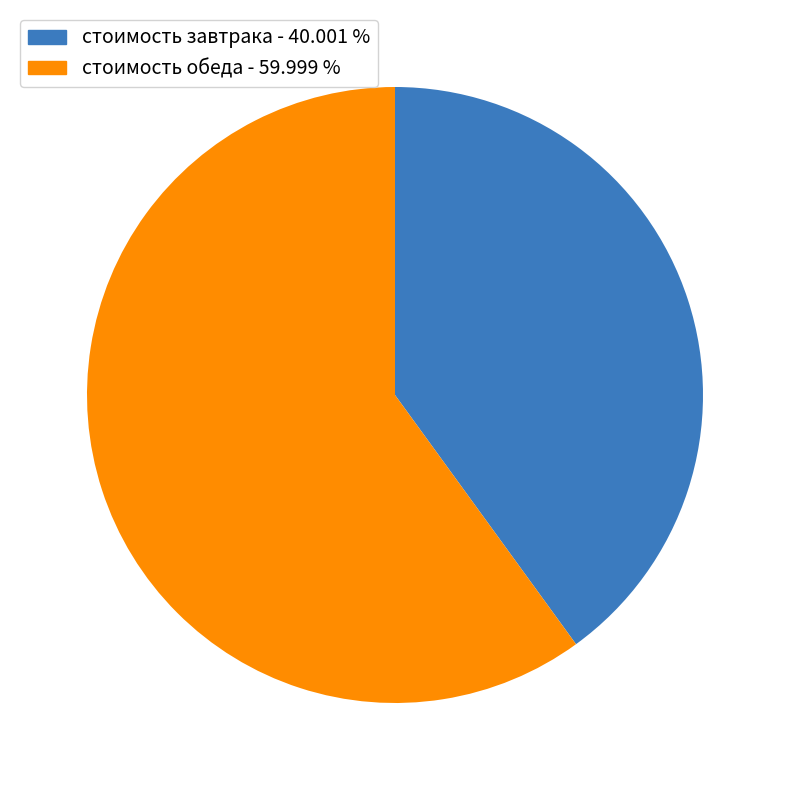

How many slices are in this pie chart?

2